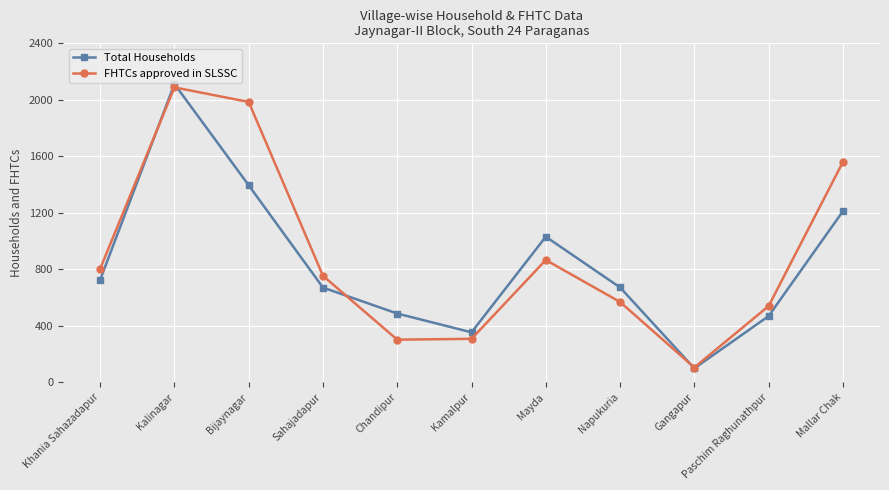

At how many categories does at least one series exceed 856?

4